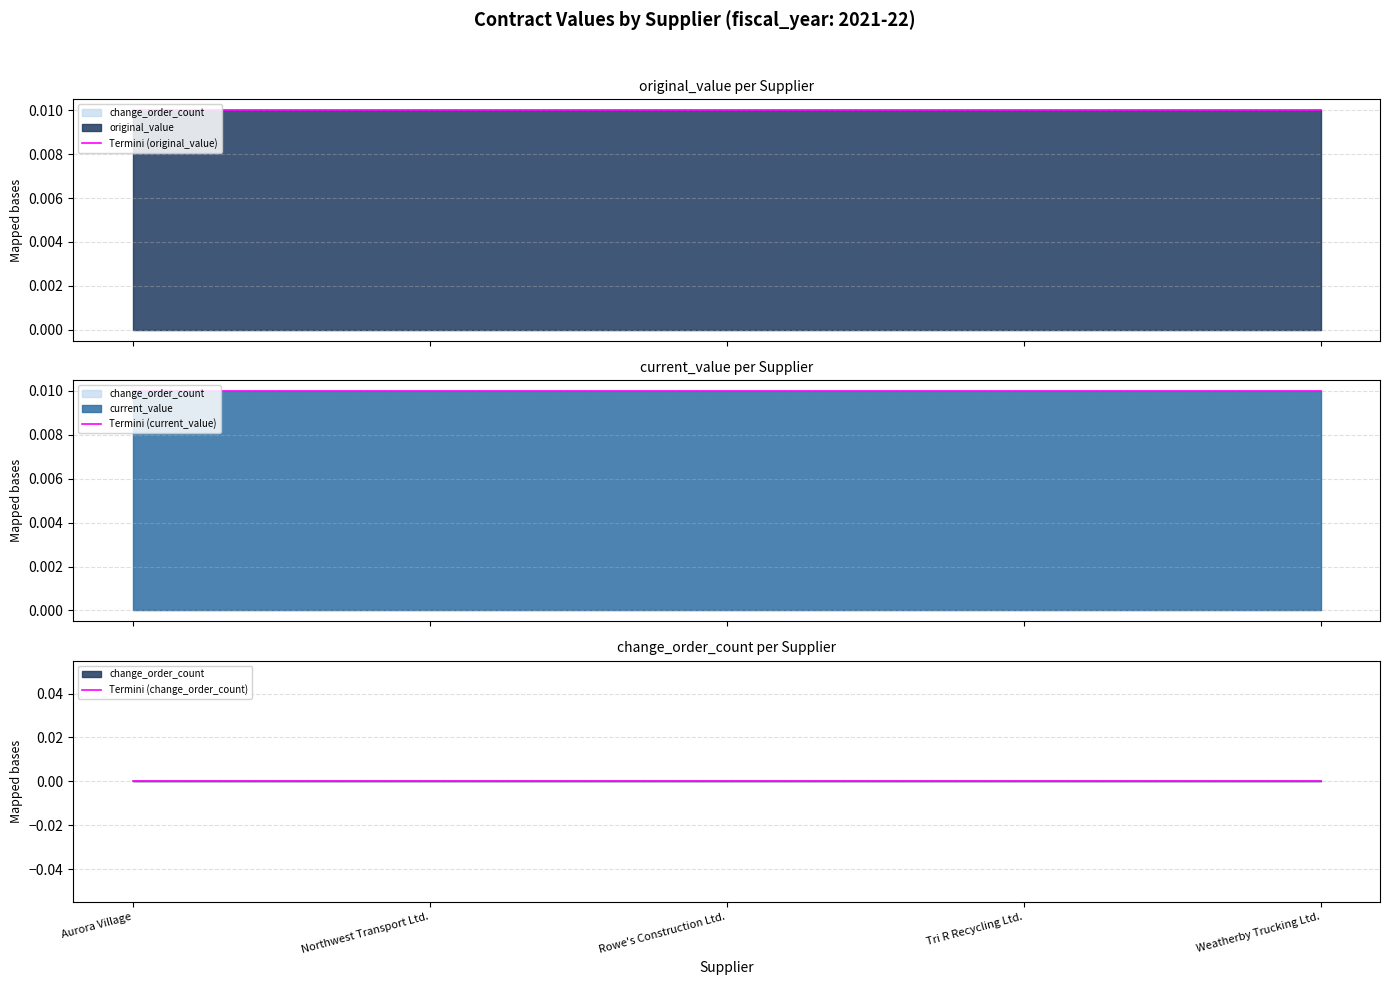

Rank the series at Weatherby Trucking Ltd. from lowest to highest value.

Termini (change_order_count), Termini (original_value), Termini (current_value)